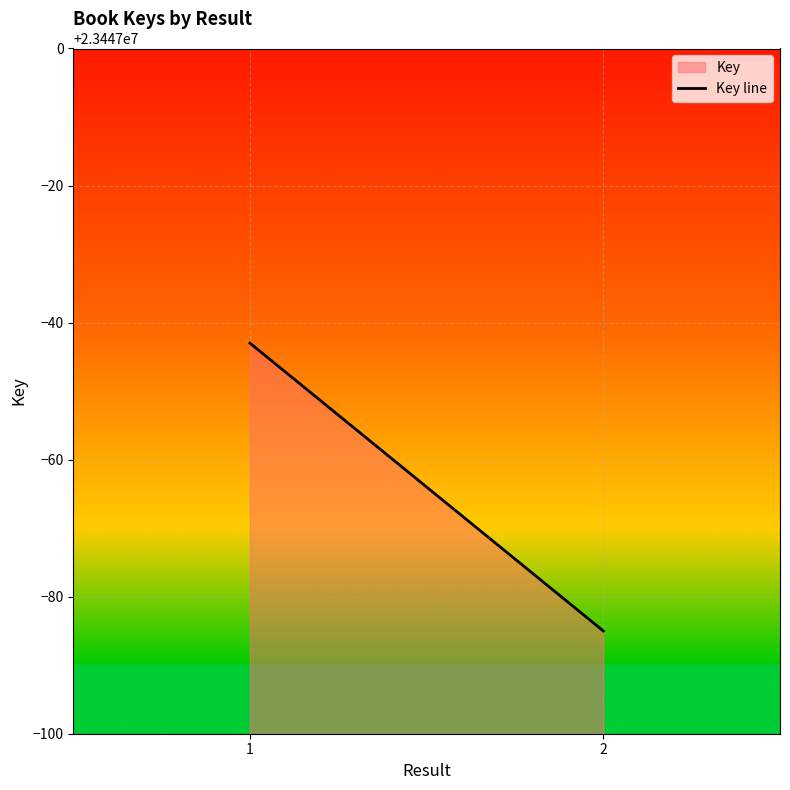

What is the change in value from 1 to 2?

-42